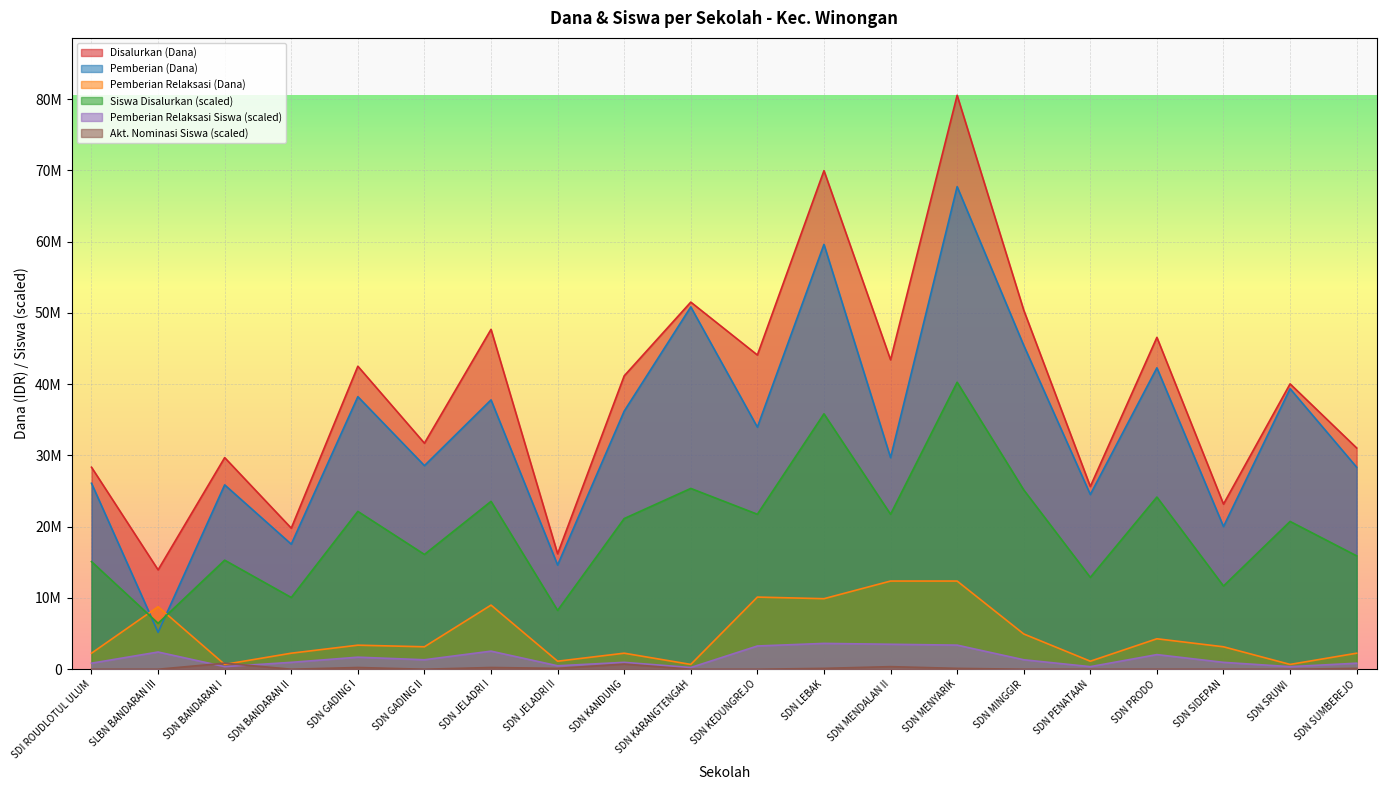

At which category is the sum across all series the highest?

SDN MENYARIK